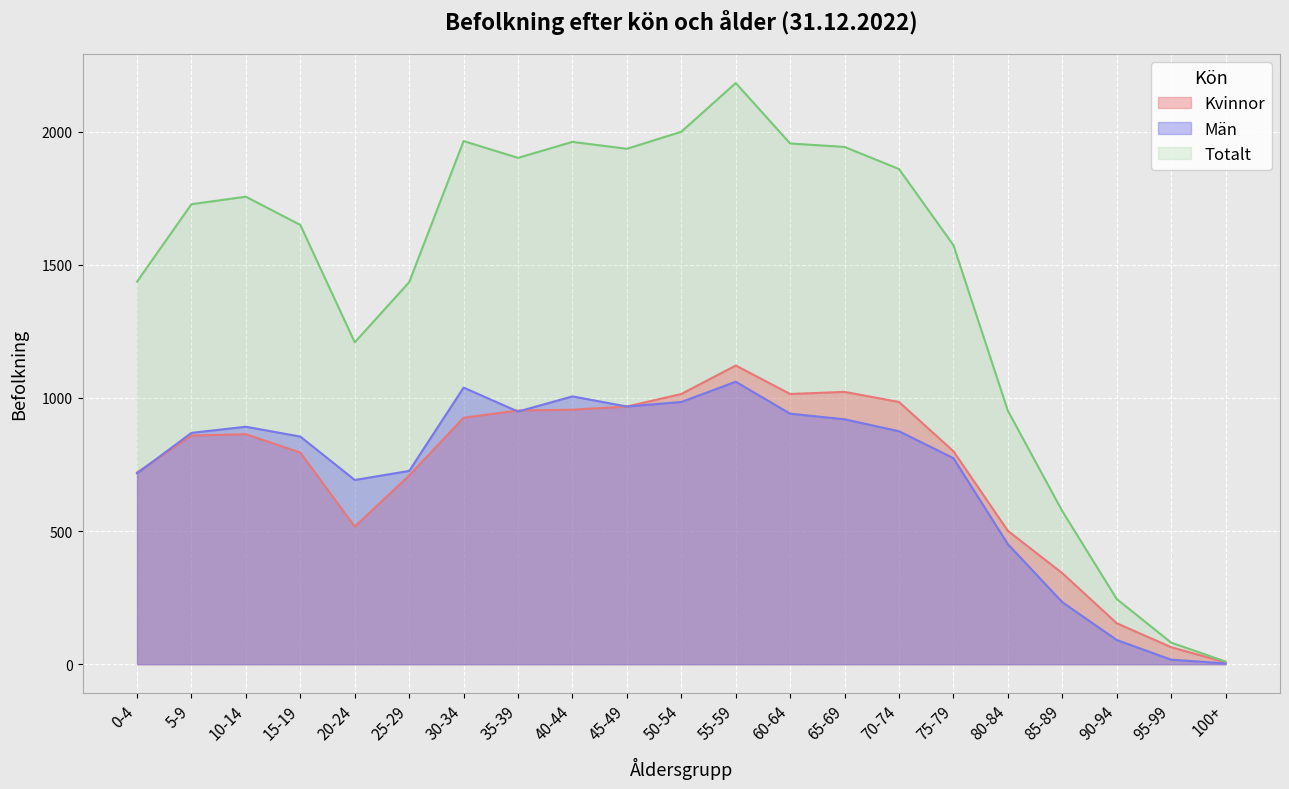

After their last crossing, which series has the higher values: Män or Kvinnor?

Män